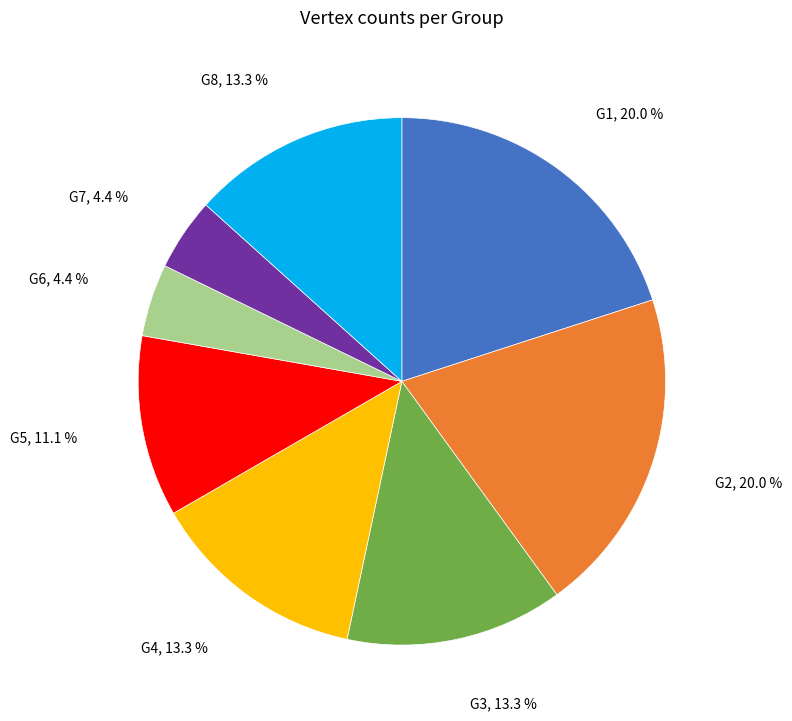

To the nearest percent, what is the difference between the G1 and G5 slice percentages?

9%